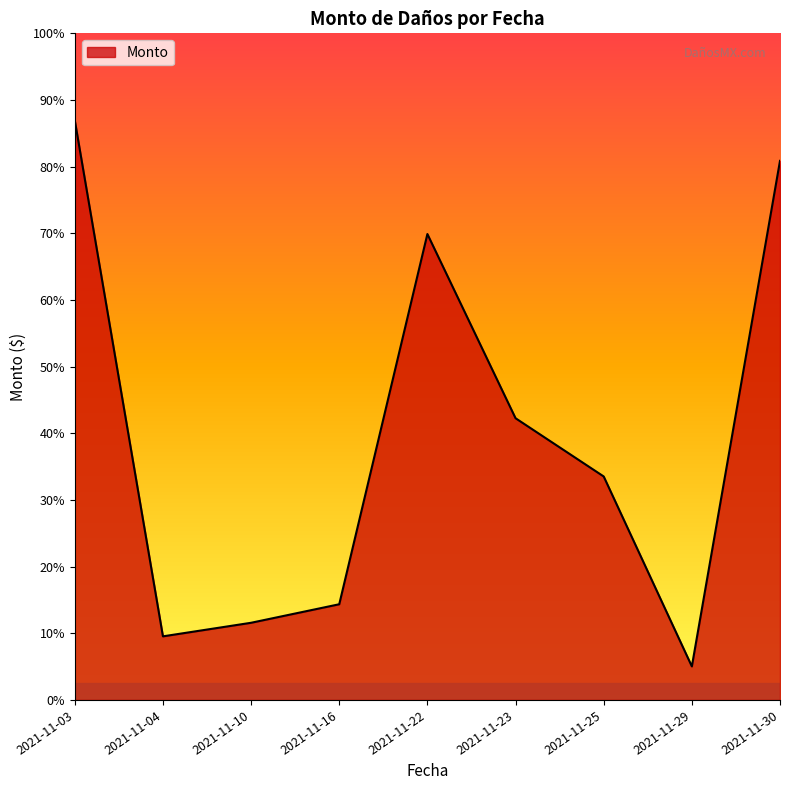

What is the average value?

15969.3